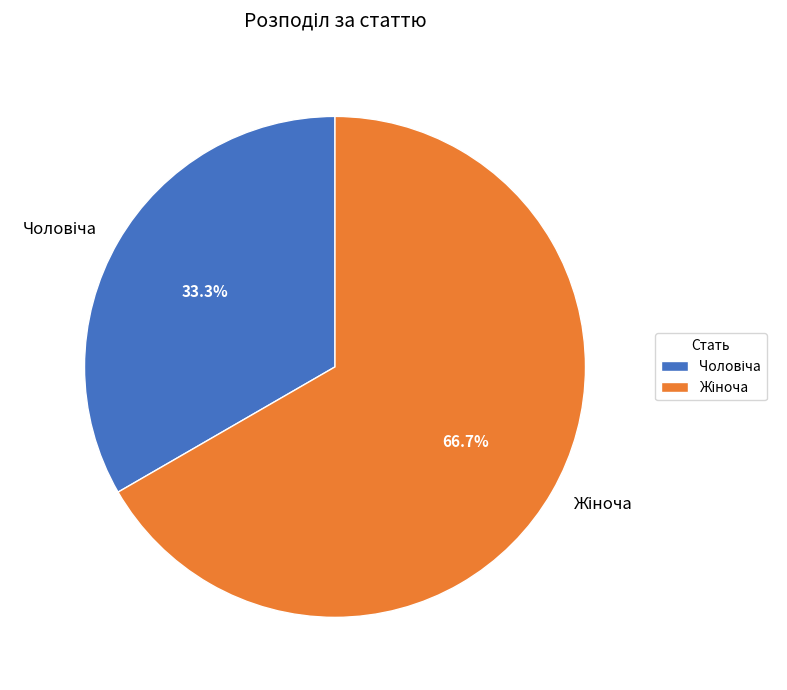

Does any single category account for the majority?

Yes